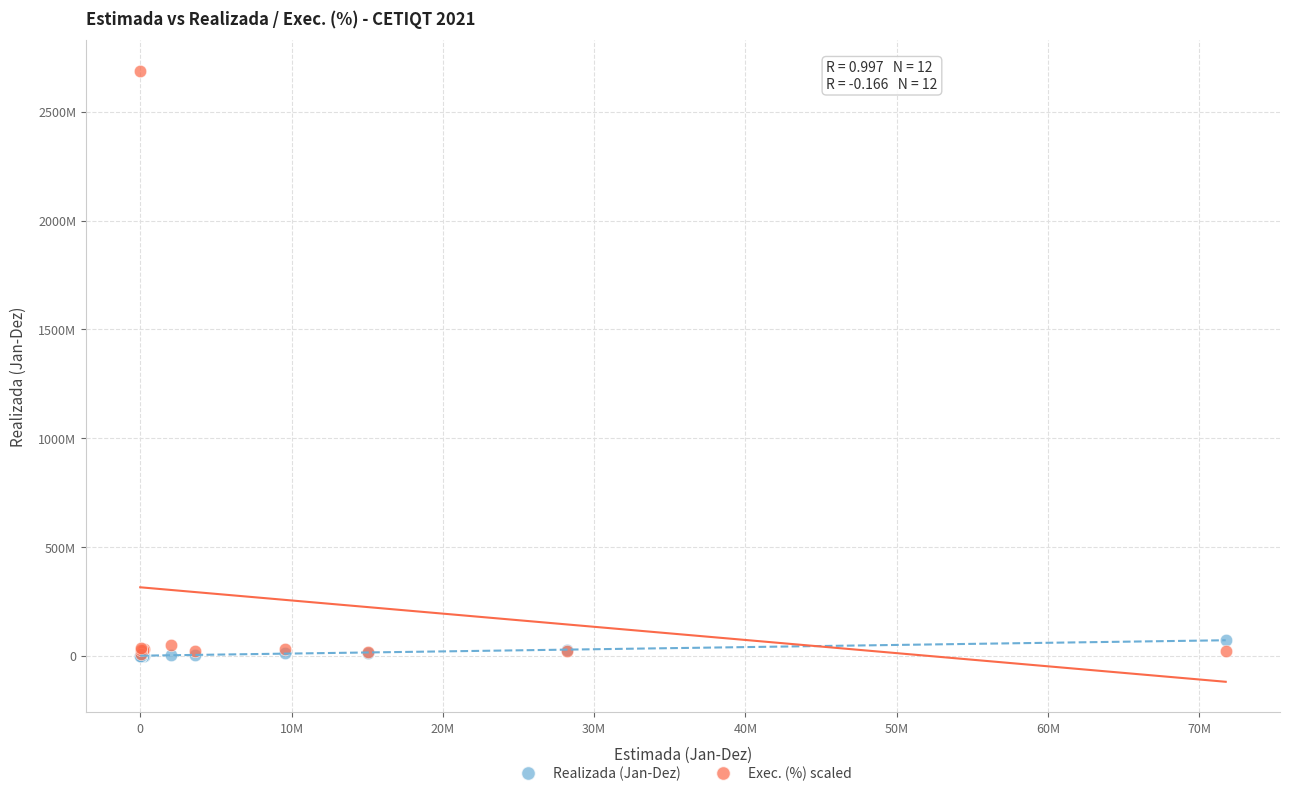

What are all the series names shown in the legend?

Realizada (Jan-Dez), Exec. (%) scaled